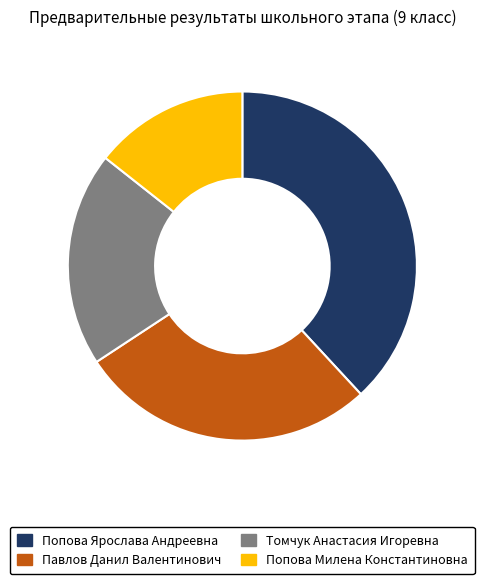

How many segments does this pie chart have?

4